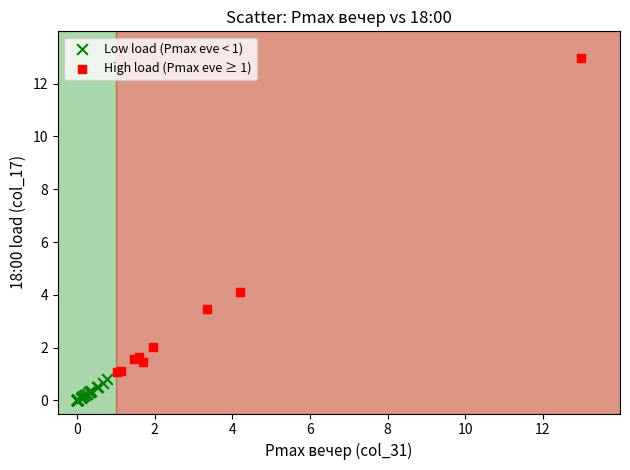

Which series contains the highest Y value?

High load (Pmax eve ≥ 1)